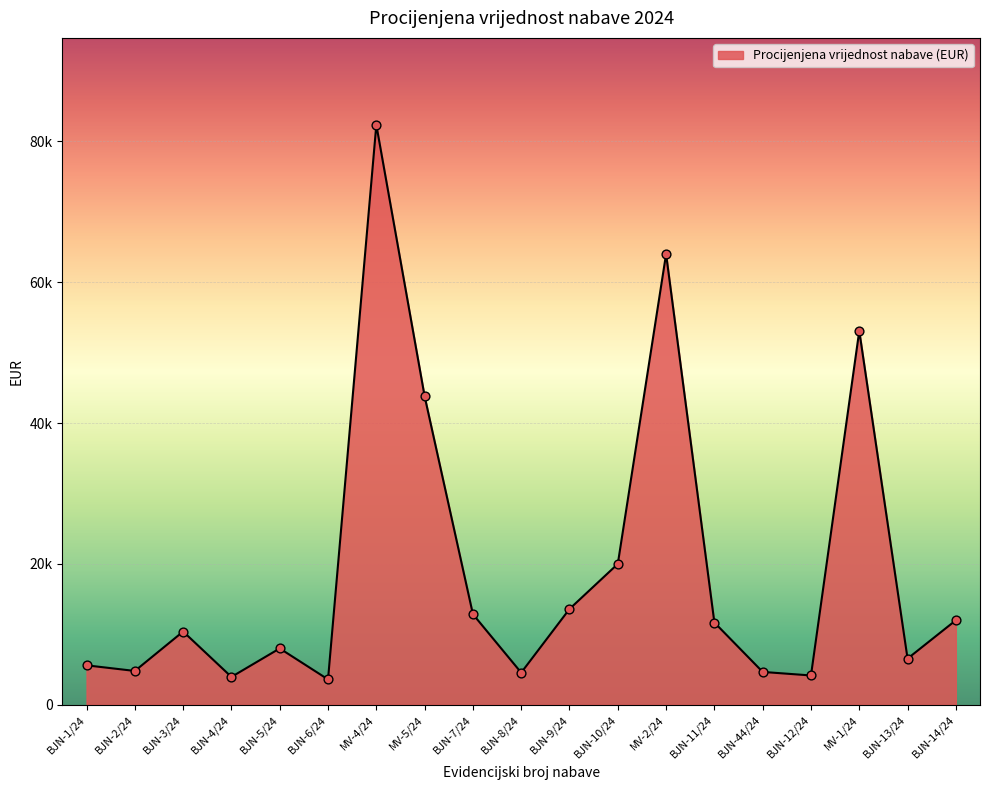

What is the change in value from BJN-10/24 to BJN-14/24?

-8000.0